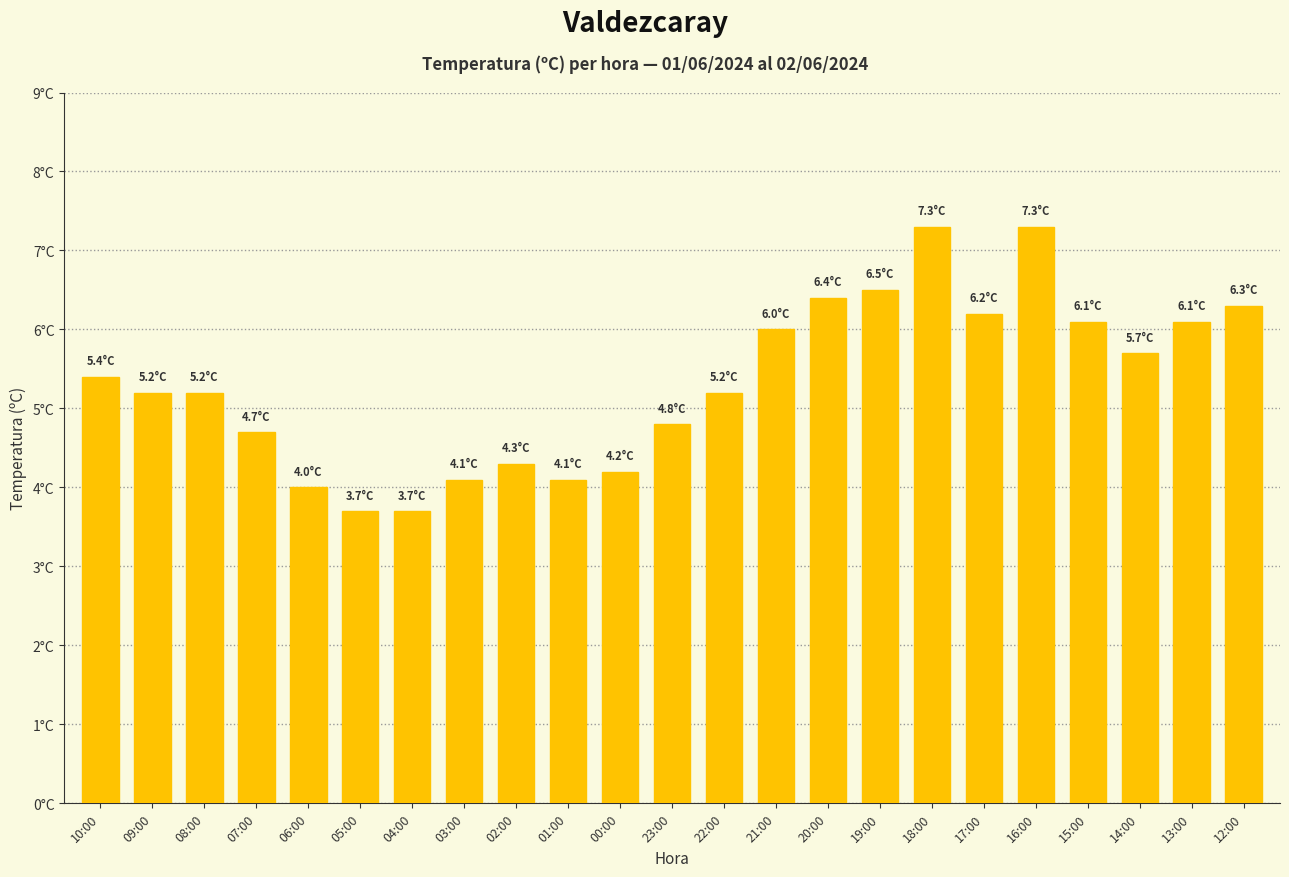

What is the sum of all values?

122.5